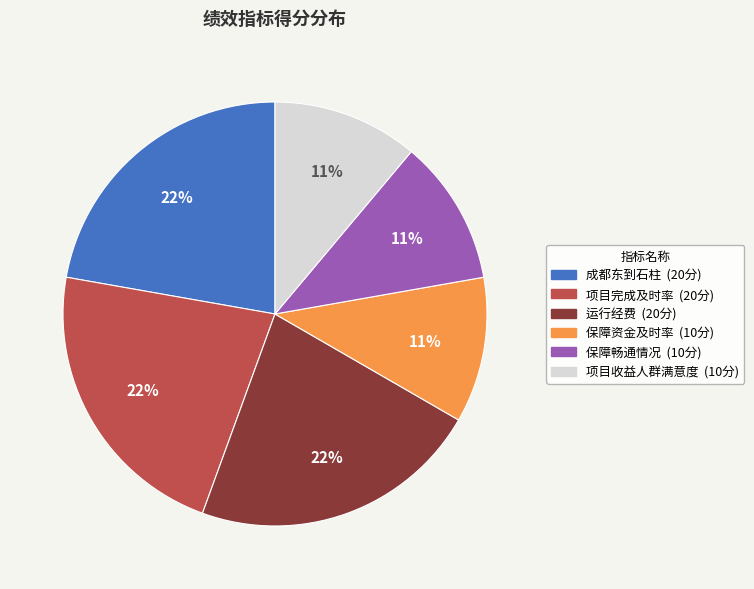

Is there a majority slice in this chart?

No